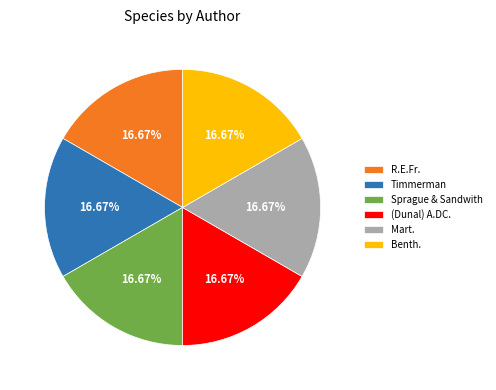

Does R.E.Fr. represent more than half of the total?

No